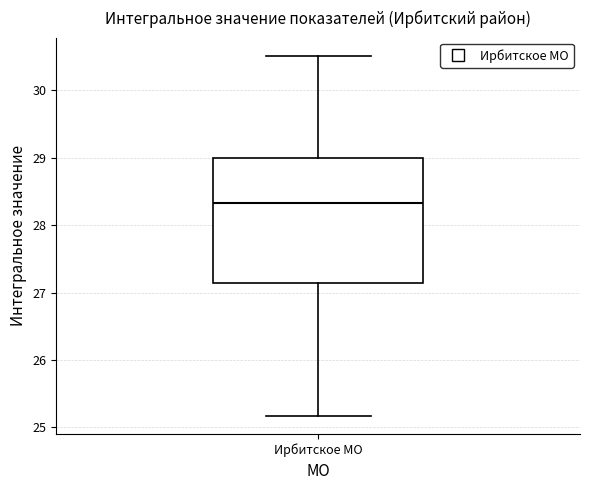

Where does the upper whisker of the box for Ирбитское МО end on the y-axis? The values are not printed on the chart, so give them approximately, as read against the axis.

30.5